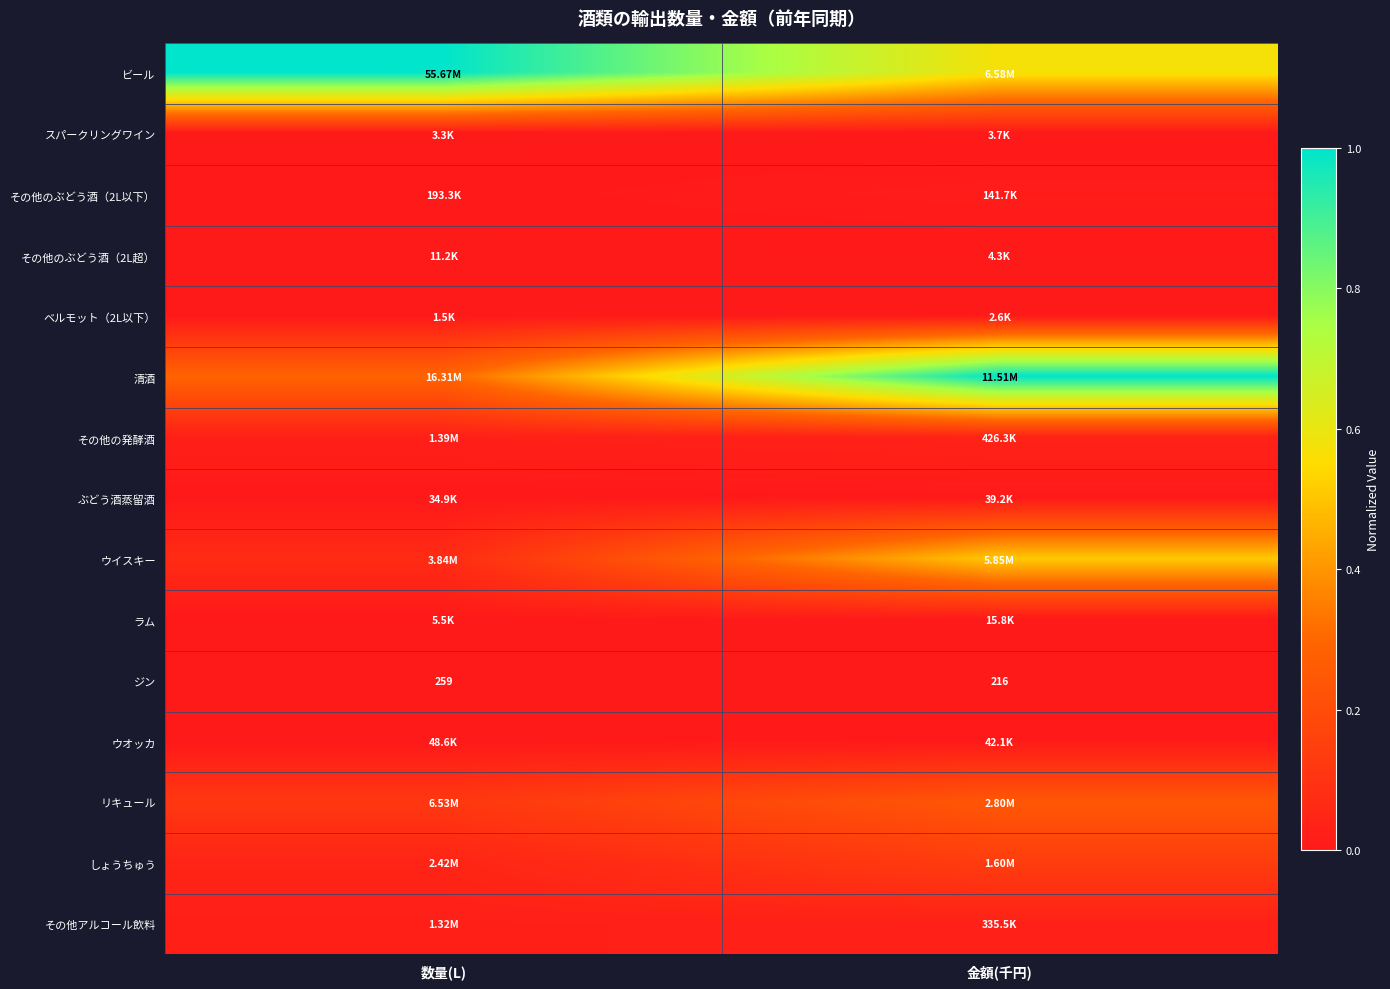

List the labels in order of ジン value, smallest first.

金額(千円), 数量(L)